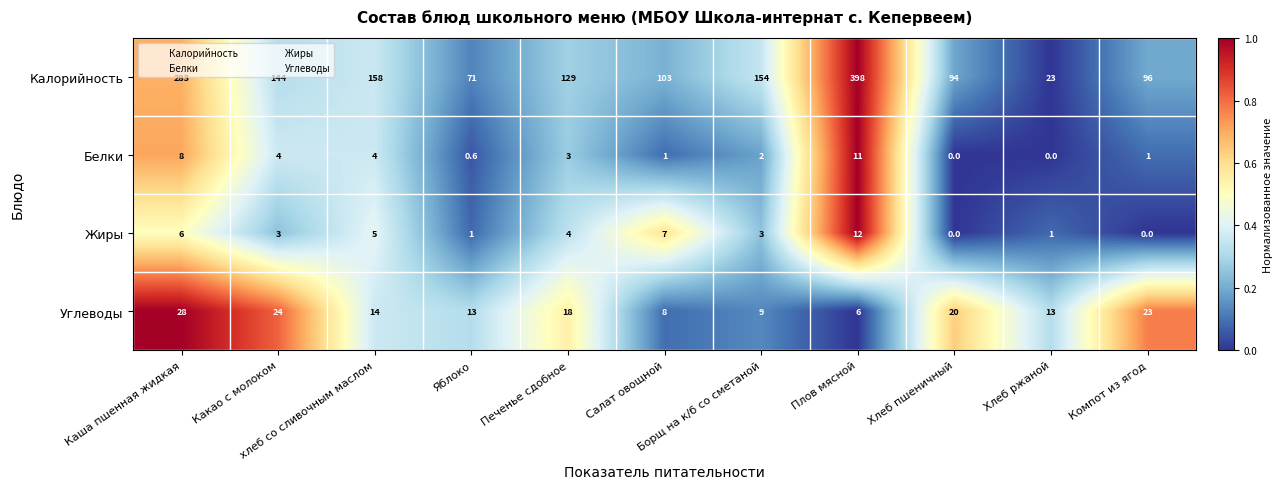

List the series in order of their peak value, lowest first.

Белки, Жиры, Углеводы, Калорийность